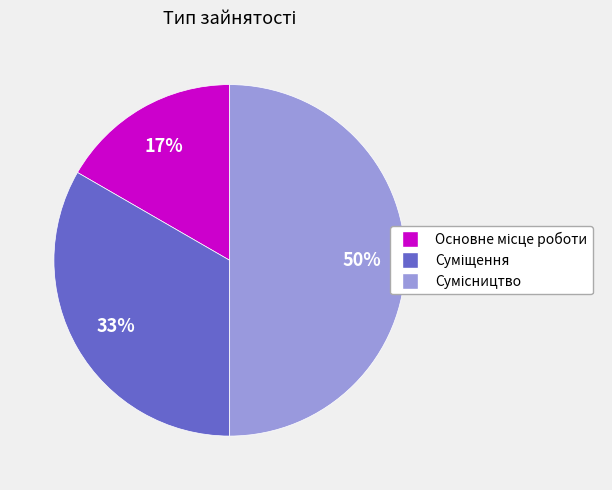

To the nearest percent, what is the average slice percentage?

33%